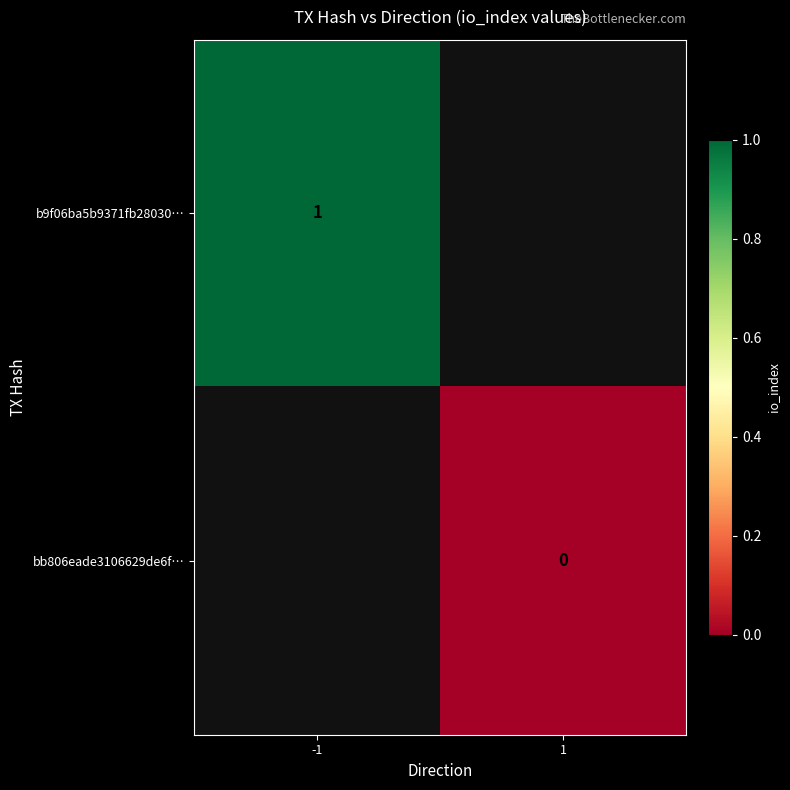

What is the lowest value of the b9f06ba5b9371fb28030… series?

1.0